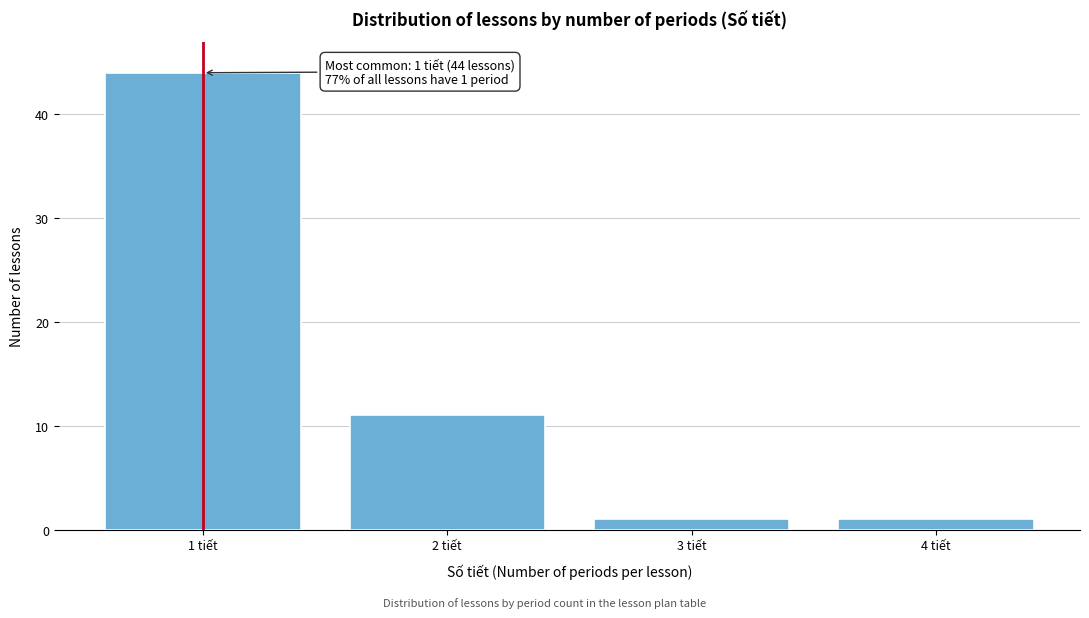

Reading left to right, extract all data points from this chart.

44	11	1	1